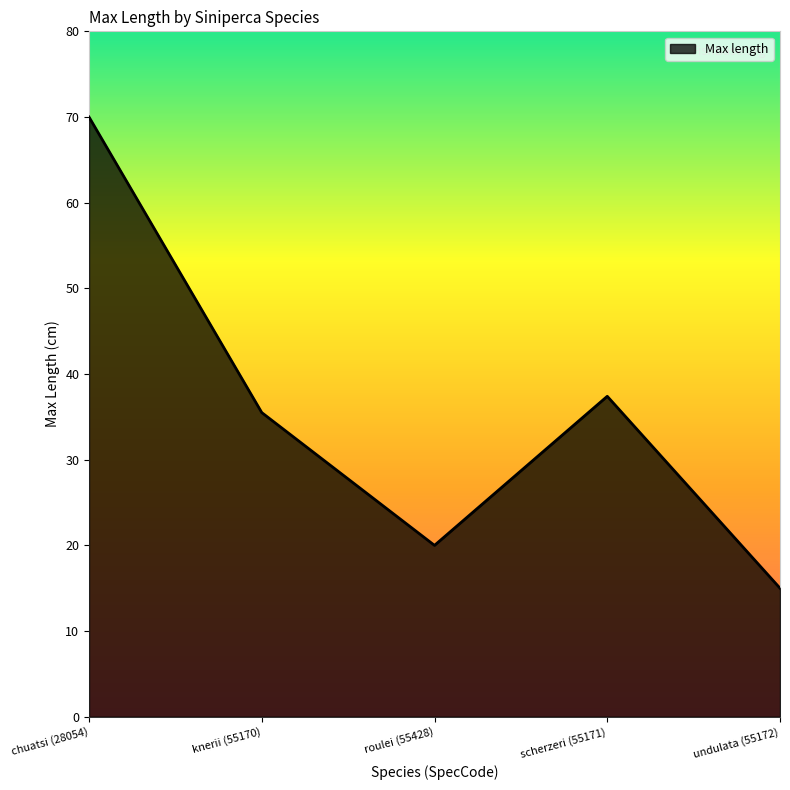

At which category does the data reach its first local peak?

scherzeri (55171)